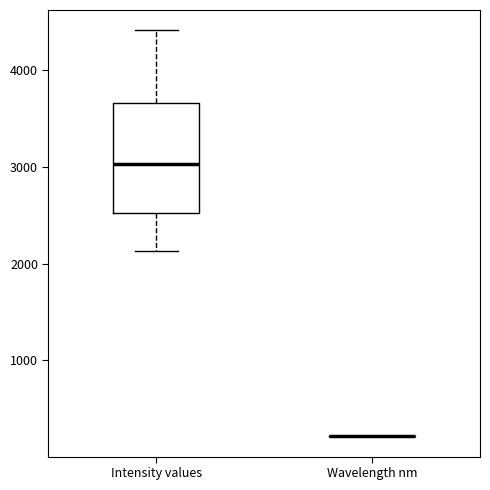

Reading left to right, read every box against the y-axis: the position of its median line, the range the box covers, and the ends of its whiskers. The values are not printed on the chart, so give them approximately, as read against the axis.

Intensity values: median 3000, box 2500 to 3700, whiskers 2100 to 4400
Wavelength nm: box collapsed to a line at 200, whiskers 200 to 200